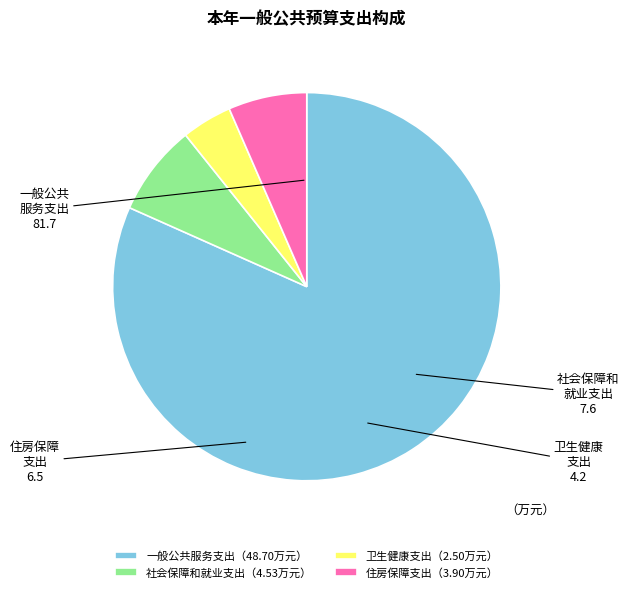

Approximately how many times larger is the value at 一般公共服务支出（48.70万元） compared to 住房保障支出（3.90万元）?

12.5